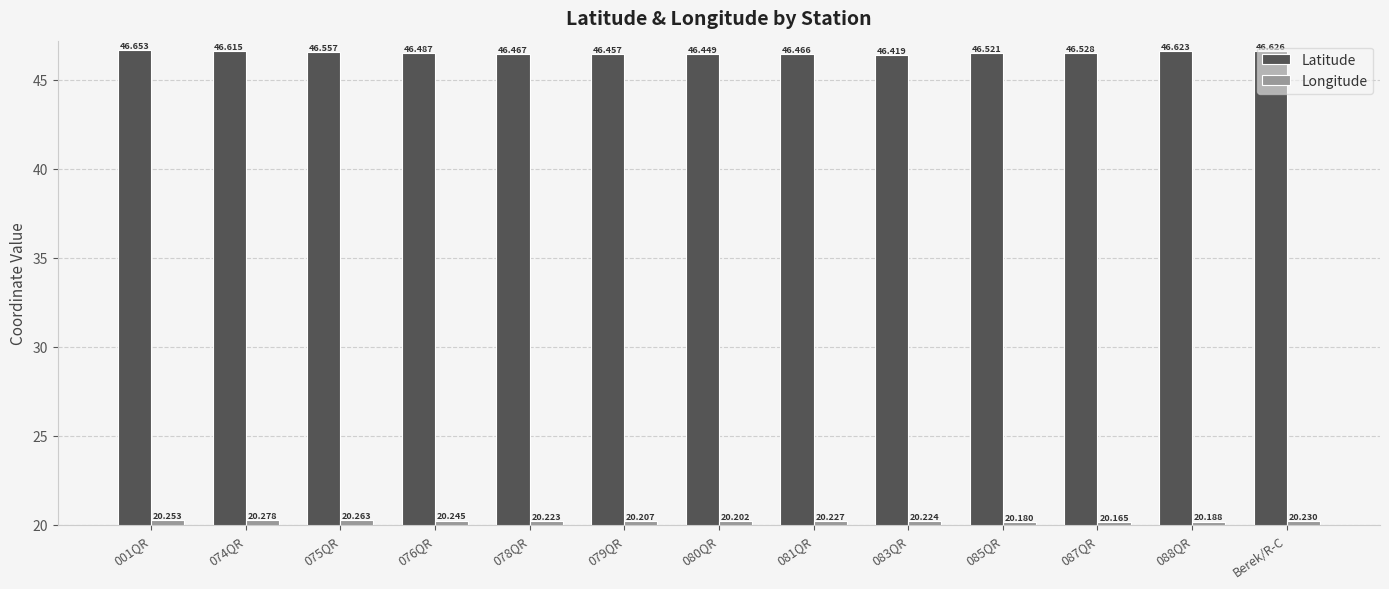

What position from the left is 087QR?

11